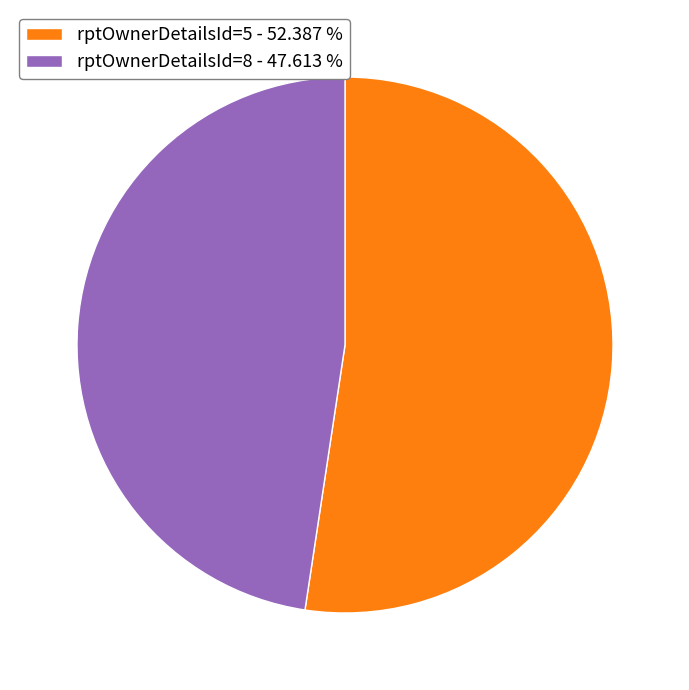

What is the ratio of the value at rptOwnerDetailsId=5 - 52.387 % to the value at rptOwnerDetailsId=8 - 47.613 %?

1.1